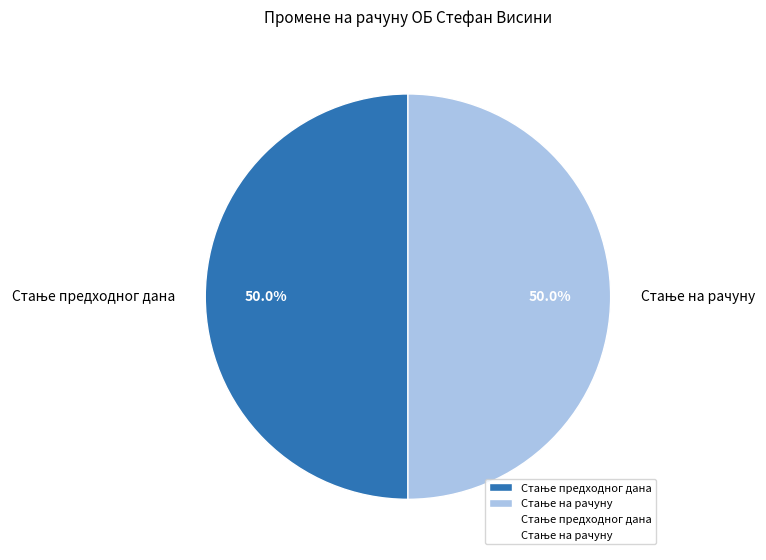

To the nearest percent, what is the average slice percentage?

50%